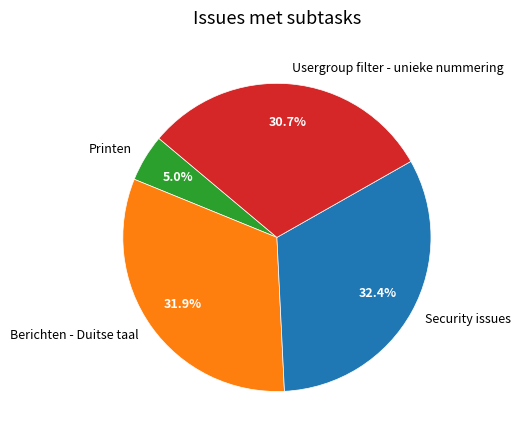

Combined, what portion of the pie is Usergroup filter - unieke nummering and Security issues?

63.1%